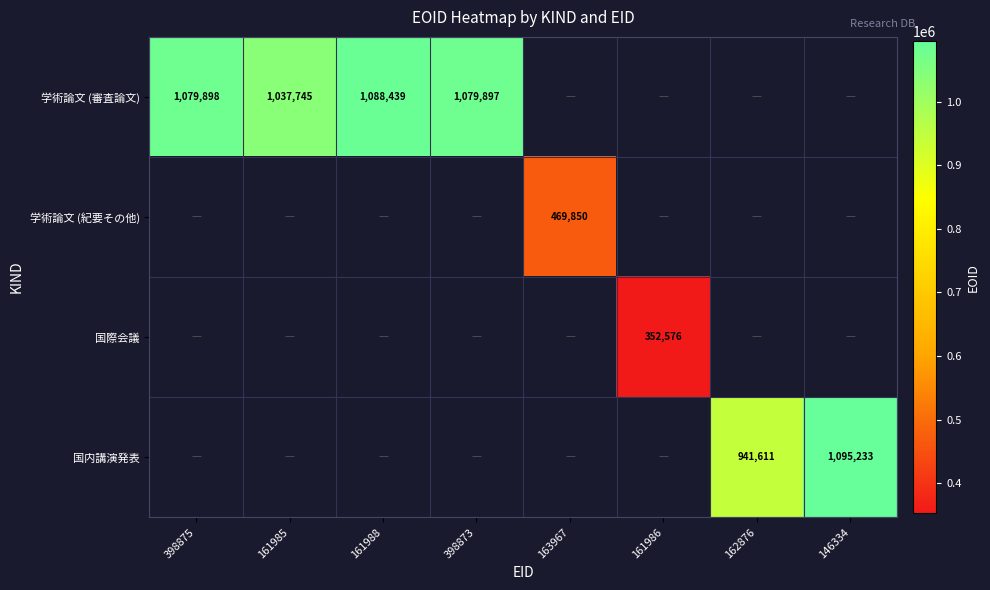

Between 161985 and 146334, which is larger?

146334